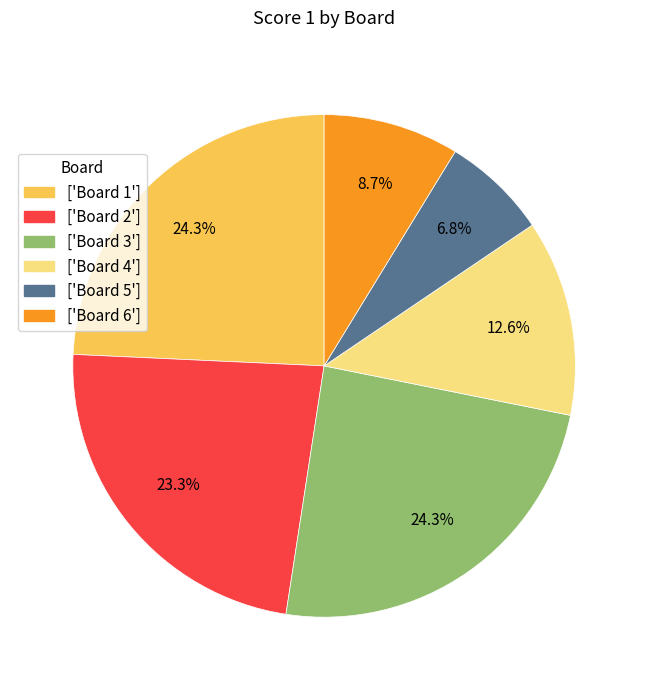

Combined, what portion of the pie is ['Board 1'] and ['Board 6']?

33.0%